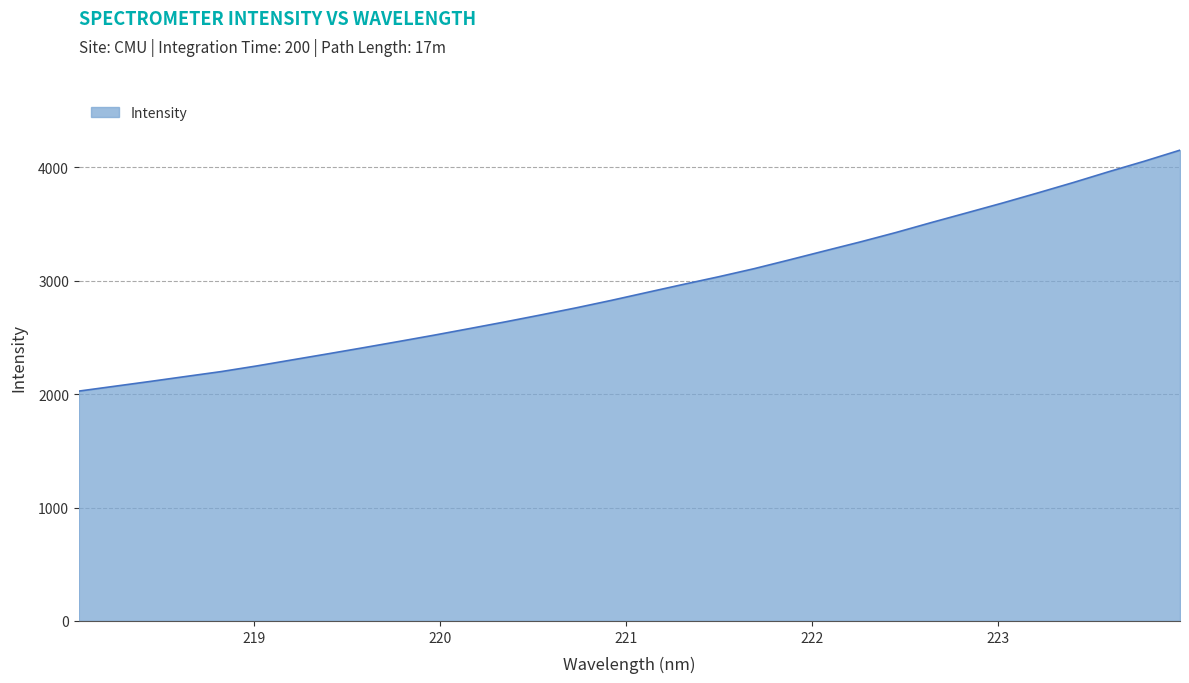

What is the difference between the maximum and minimum values?

2124.3